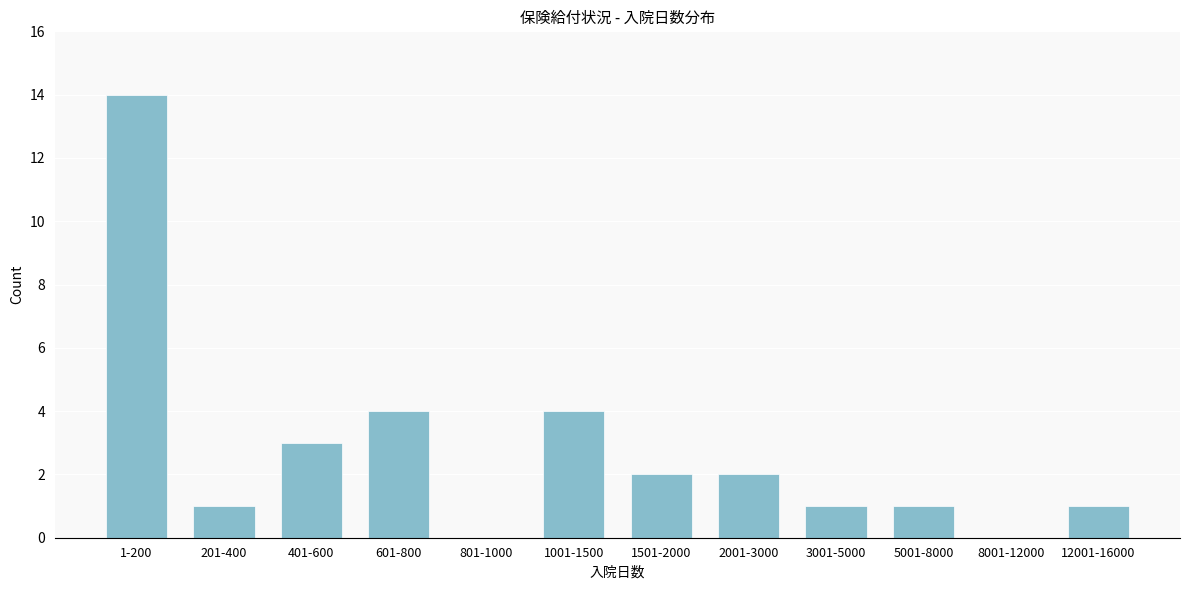

Reading left to right, extract all data points from this chart.

1-200=14	201-400=1	401-600=3	601-800=4	801-1000=0	1001-1500=4	1501-2000=2	2001-3000=2	3001-5000=1	5001-8000=1	8001-12000=0	12001-16000=1